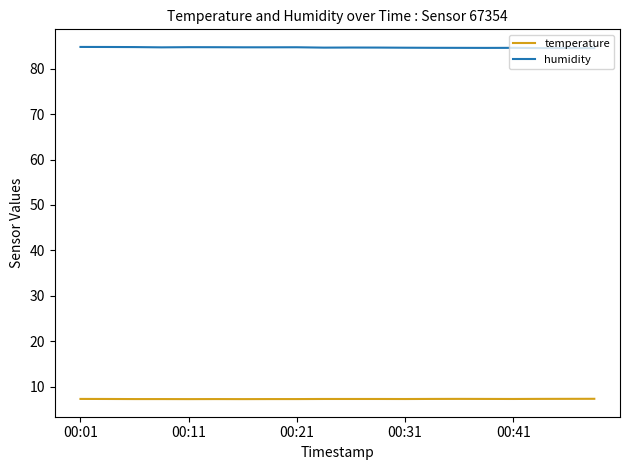

Which series has the largest total across all categories?

humidity